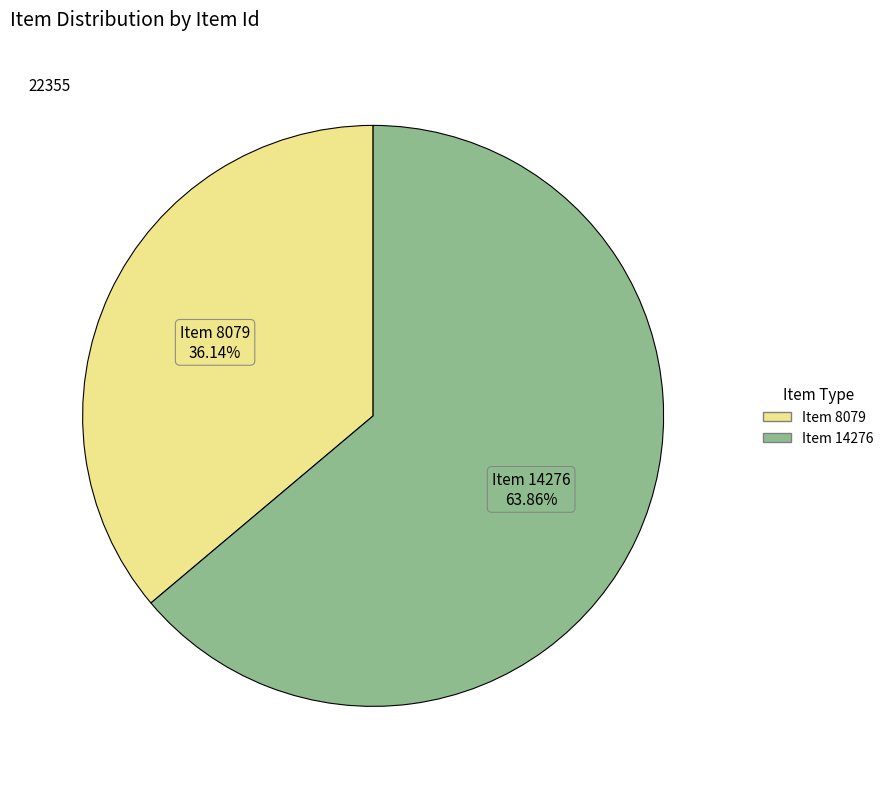

What is the largest slice in the pie chart?

Item 14276